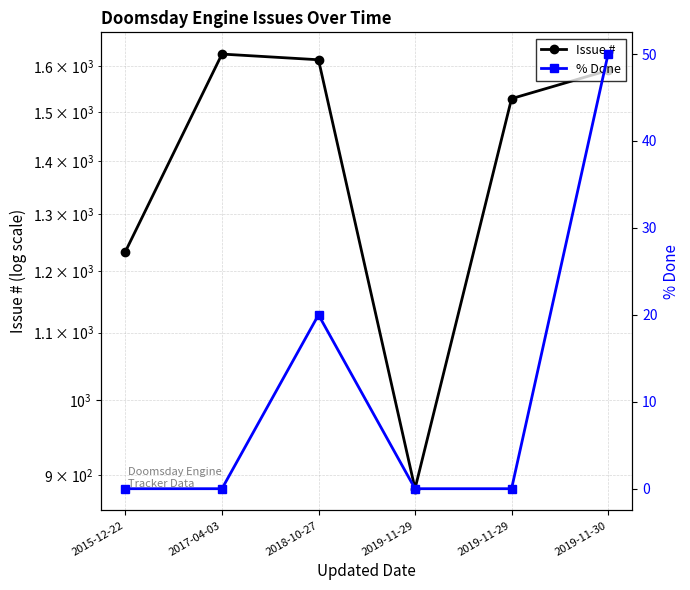

What is the lowest value of the Issue # series?

883